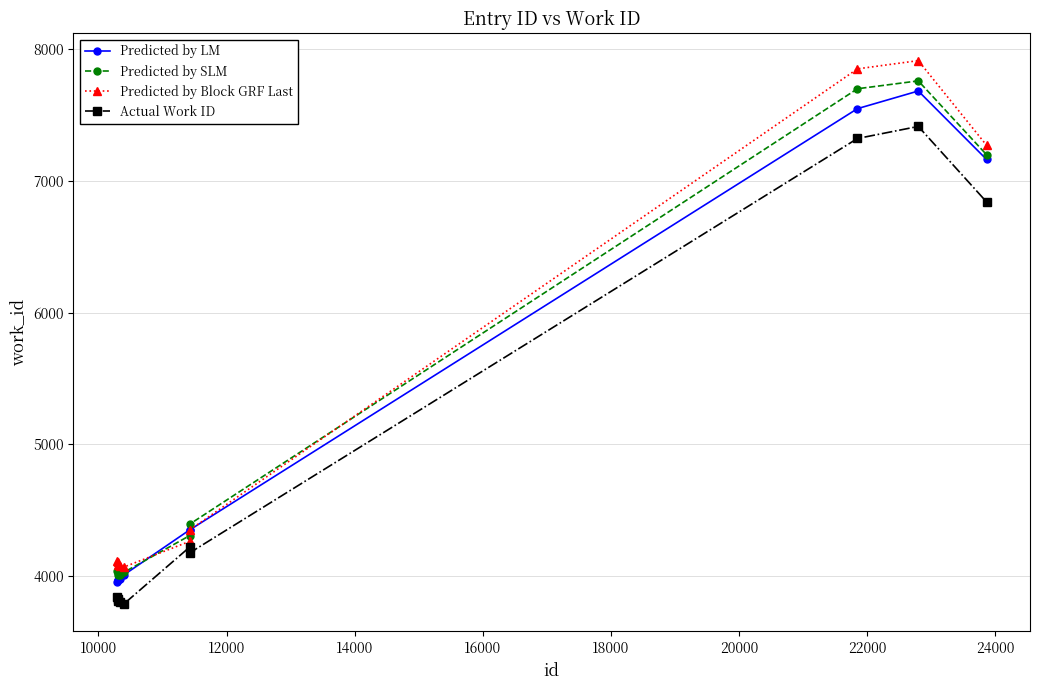

What is the value of the Predicted by LM point at the 9th from the left?

7682.0